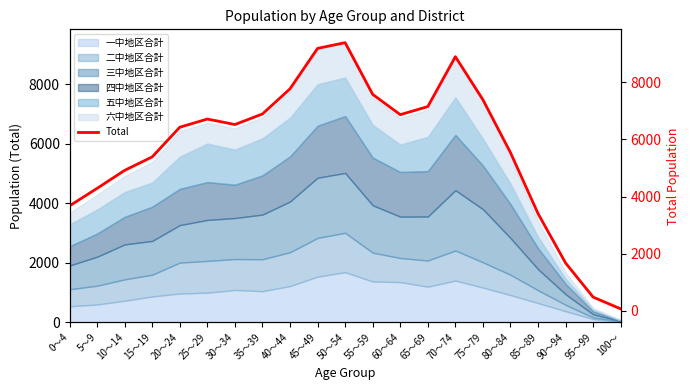

What is the value of the 1st point from the left?

3673